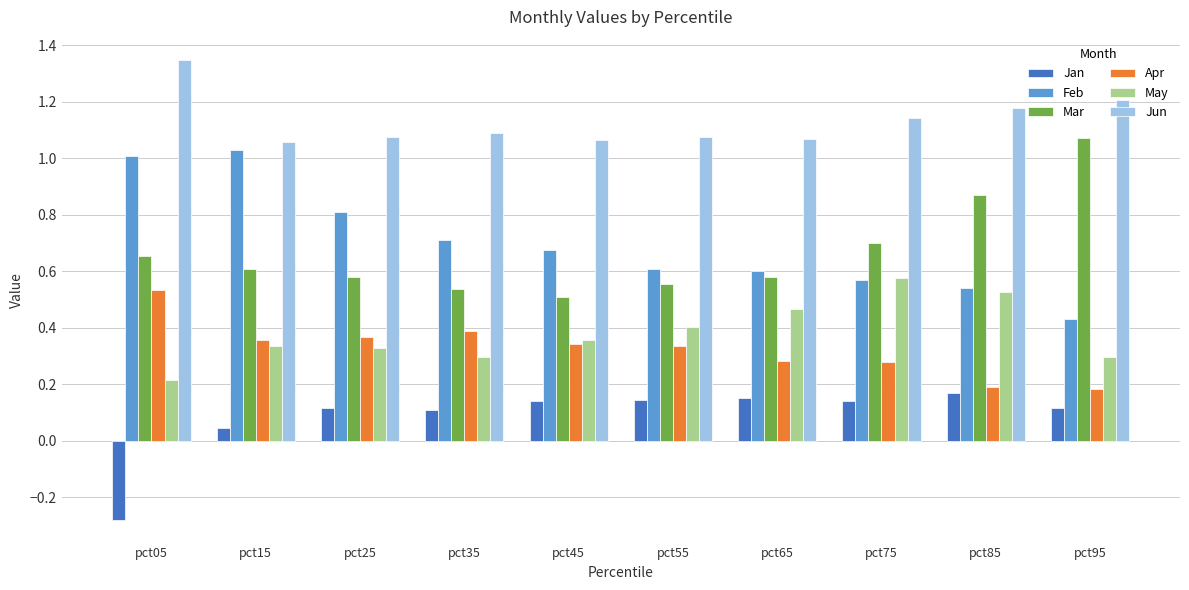

Is it true that Jun equals 0.2 at pct65?

False